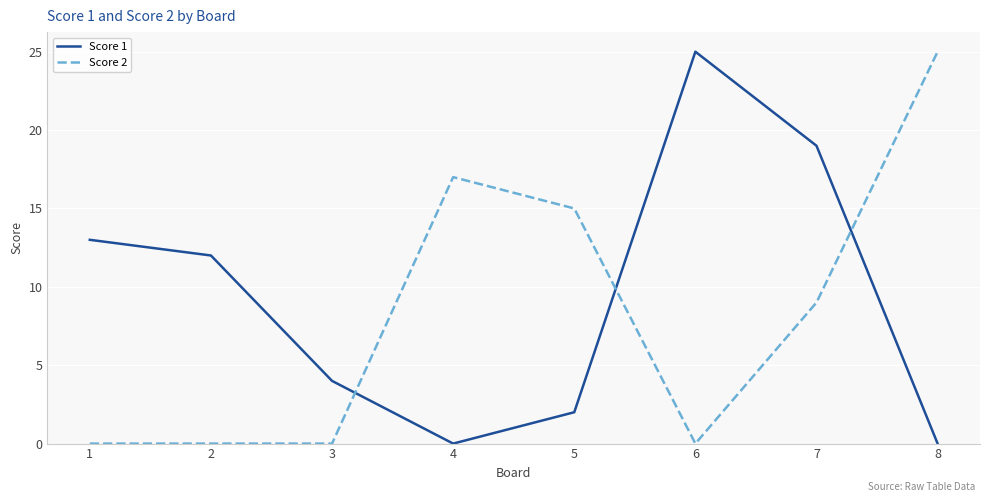

How many categories are shown in the chart?

8